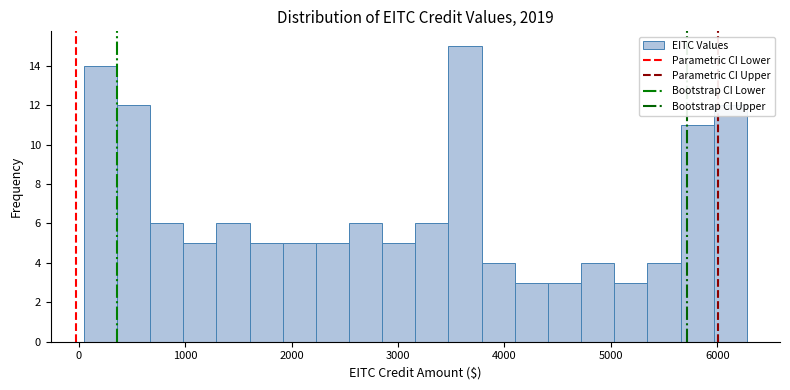

Read against the x-axis, roughly where is the centre of the tallest bar?

3600